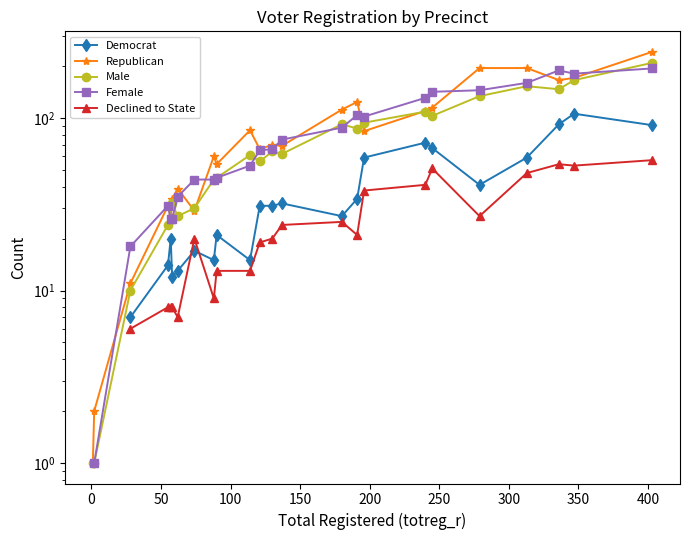

How many interior local valleys does the Female series have?

2